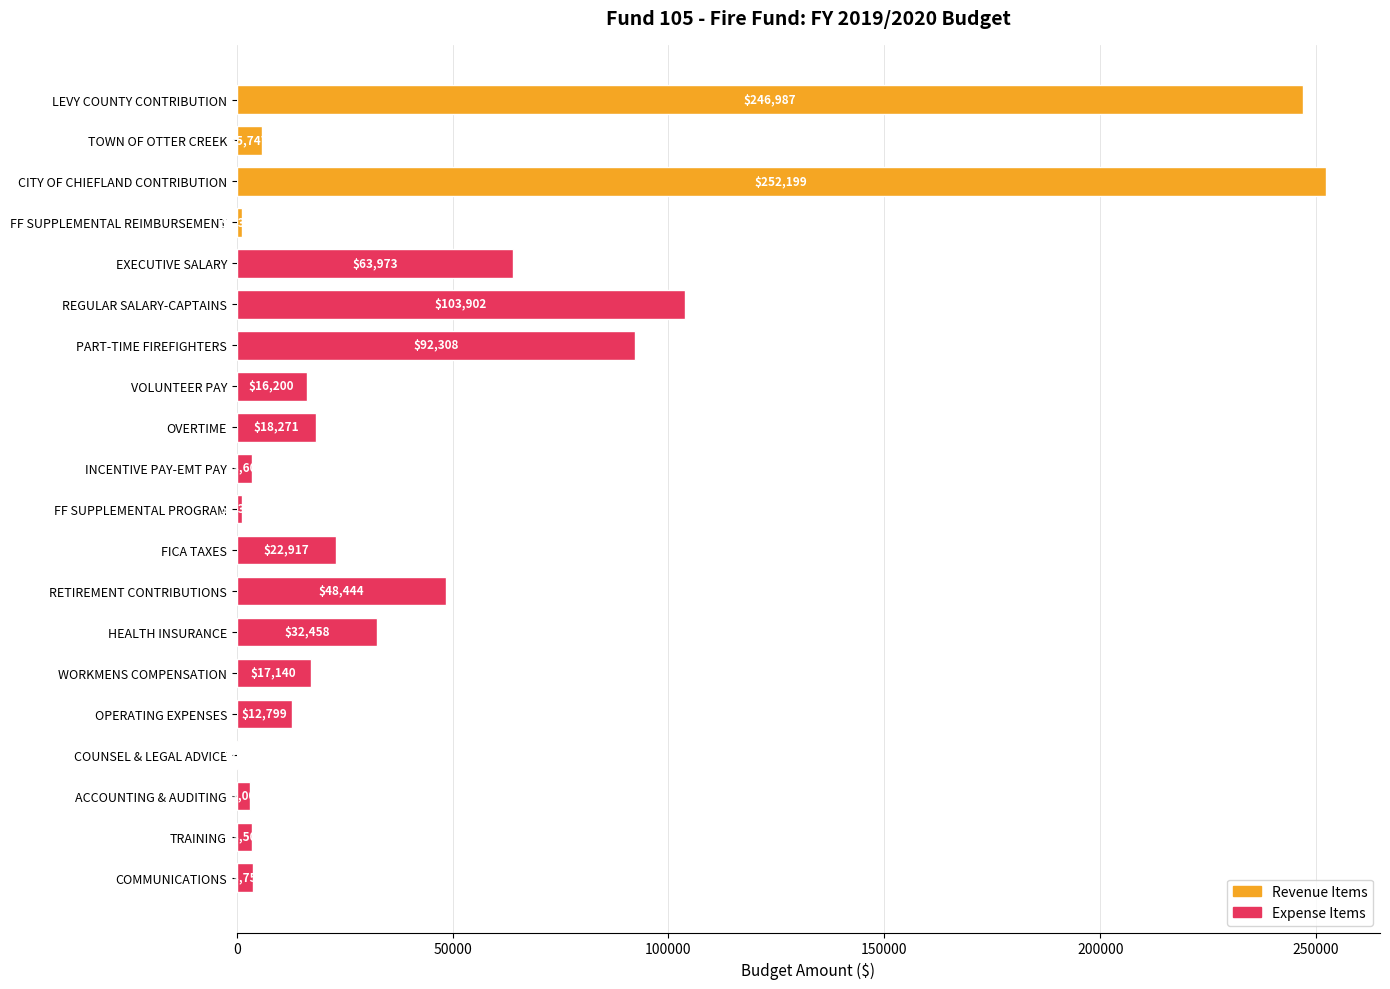

How many distinct data groups are displayed?

1